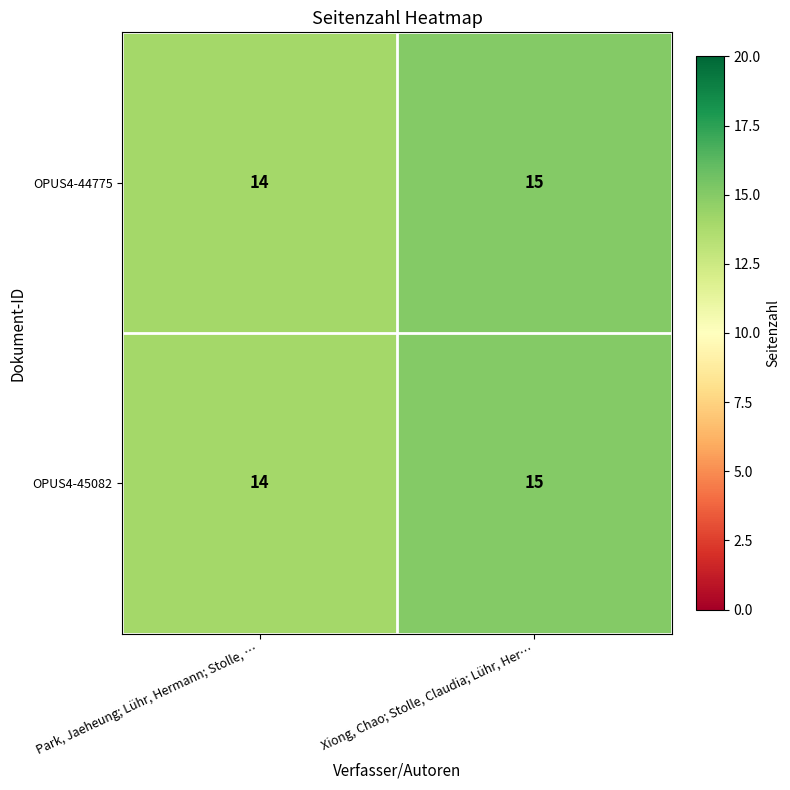

Which category has the lowest value in the OPUS4-45082 series?

Park, Jaeheung; Lühr, Hermann; Stolle, …